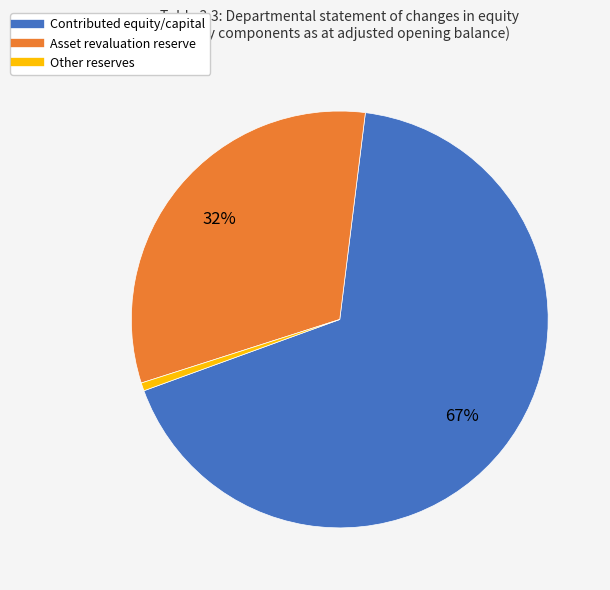

Is there any slice that represents more than half of the pie?

Yes